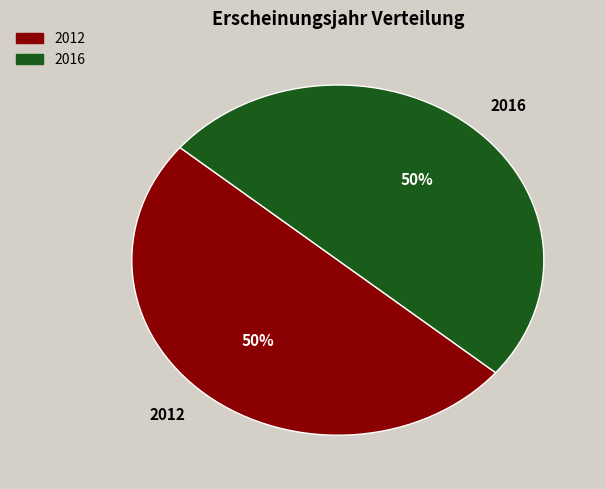

What is the ratio of the value at 2012 to the value at 2016?

1.0